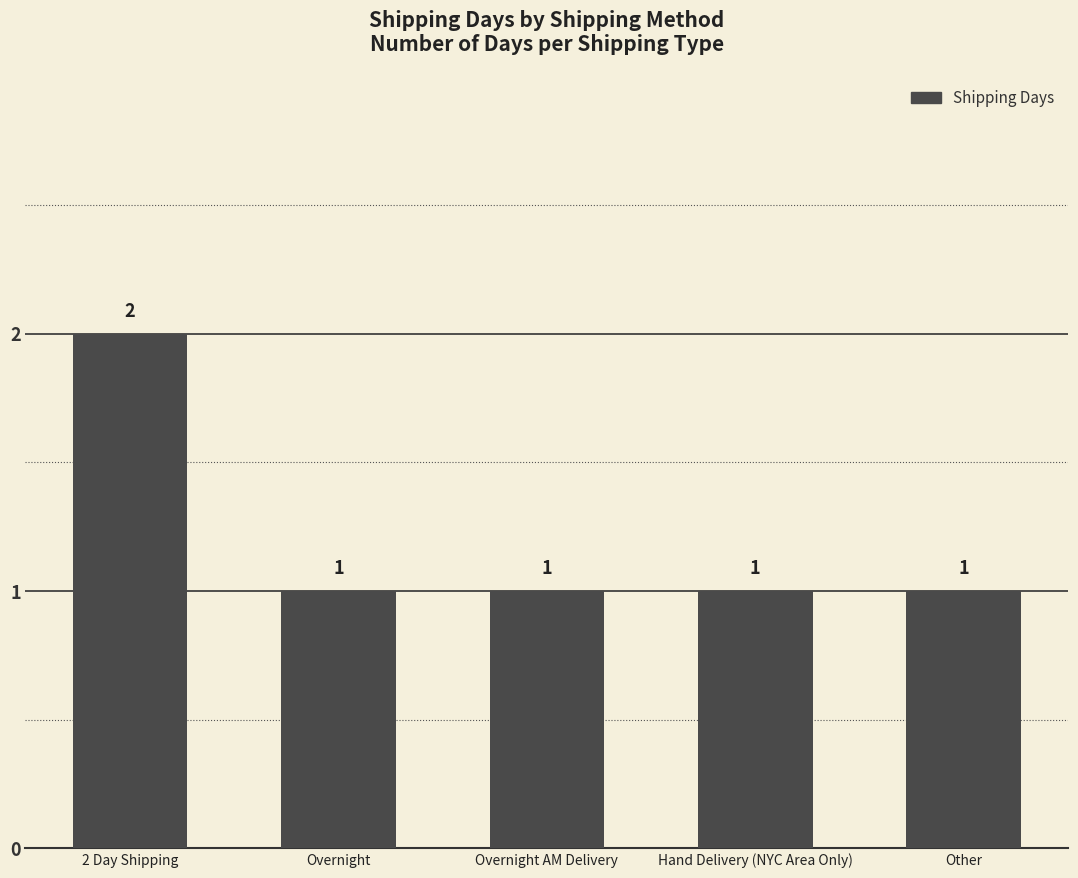

Reading left to right, transcribe all the data shown in this chart.

2 Day Shipping=2	Overnight=1	Overnight AM Delivery=1	Hand Delivery (NYC Area Only)=1	Other=1